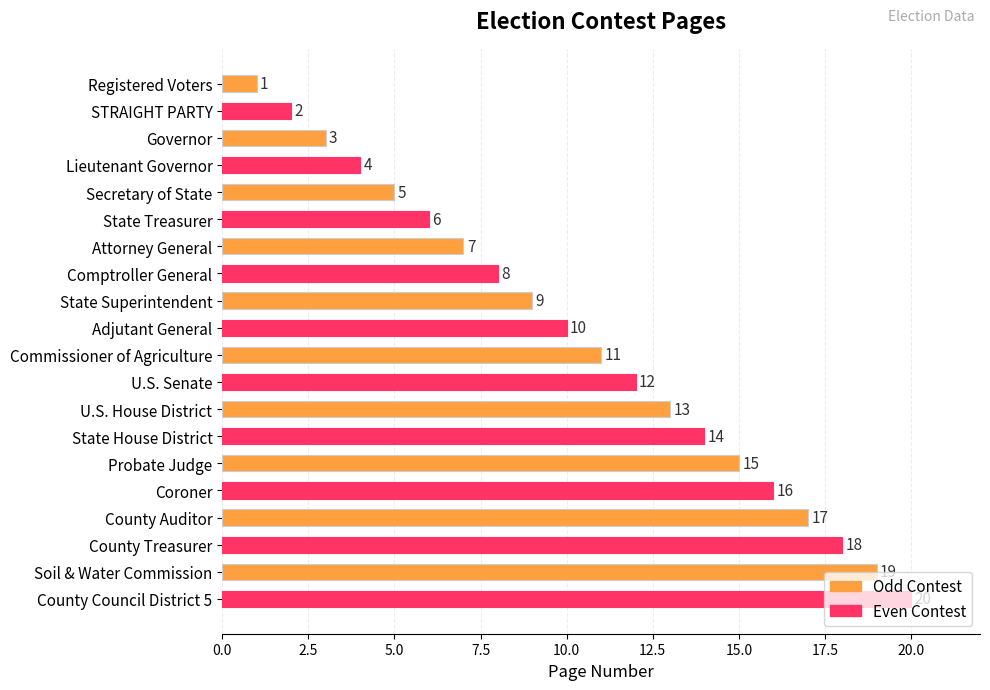

Is it true that the value at Secretary of State is 9?

False